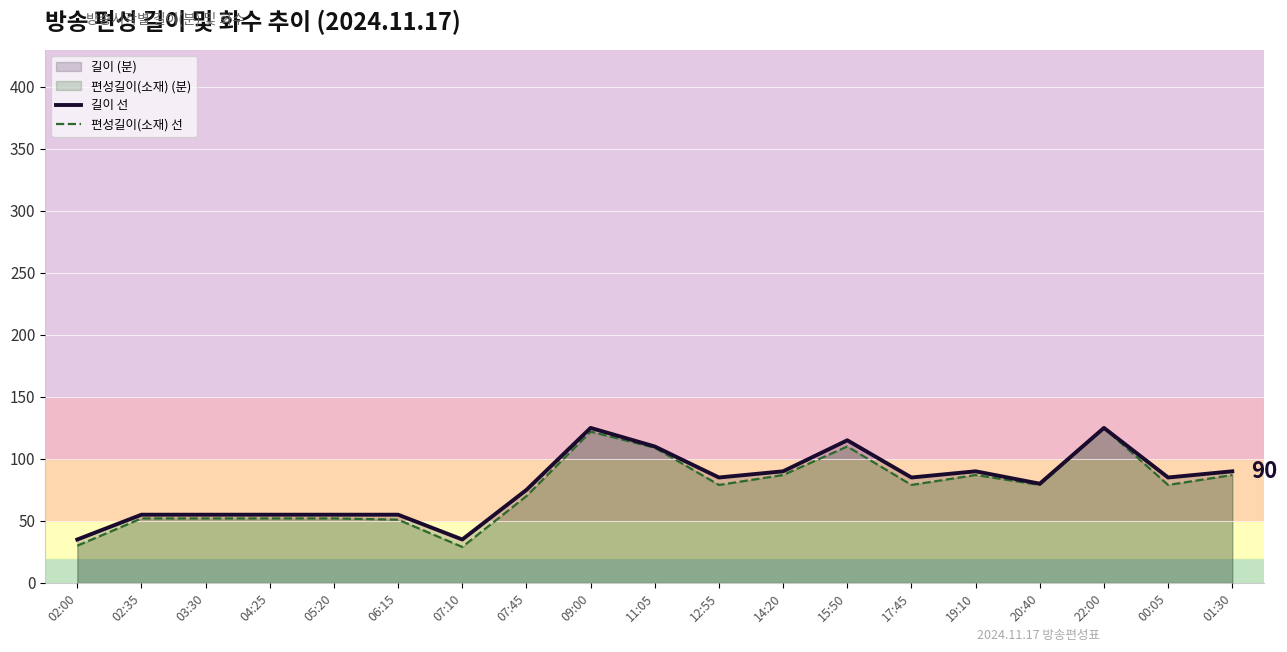

What is the difference between the maximum and second lowest values in the 길이 선 series?

90